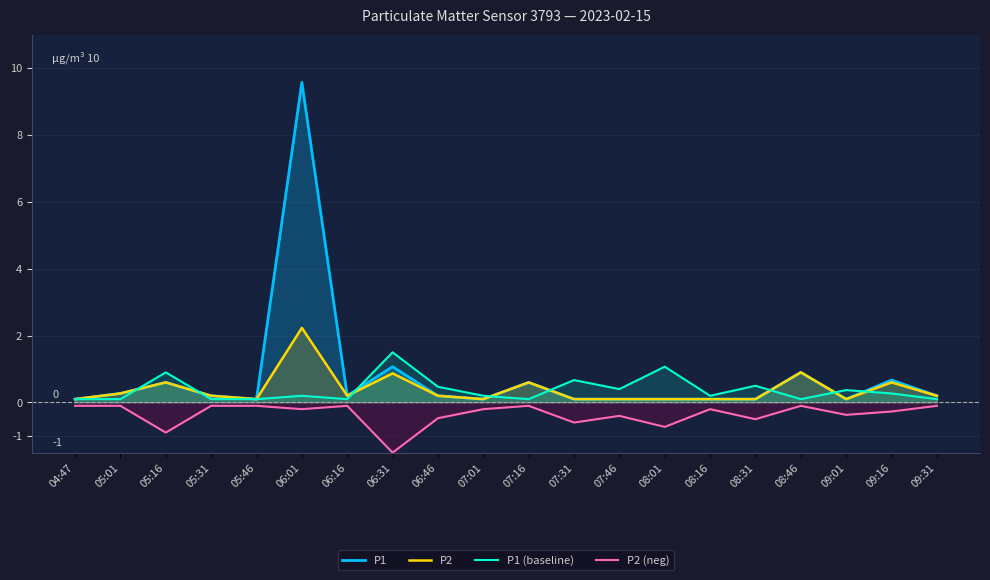

Which series has the largest total across all categories?

P1